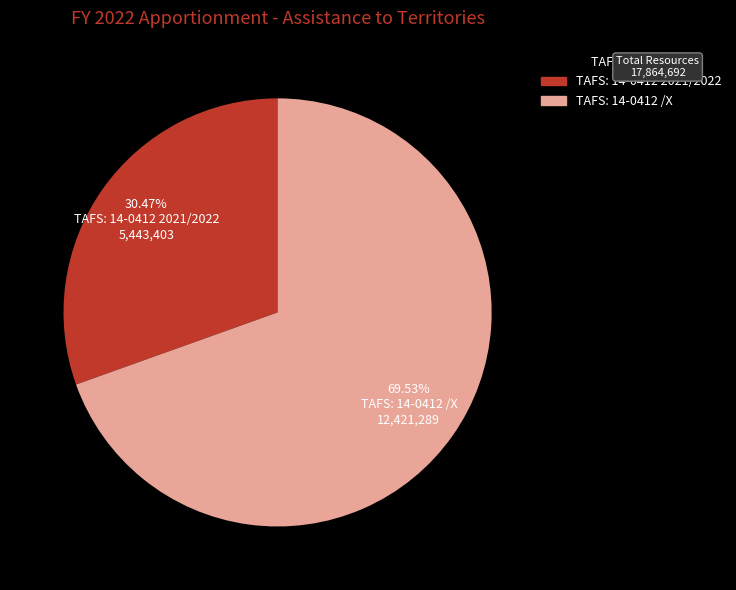

To the nearest percent, what is the difference between the TAFS: 14-0412 2021/2022 and TAFS: 14-0412 /X slice percentages?

39%